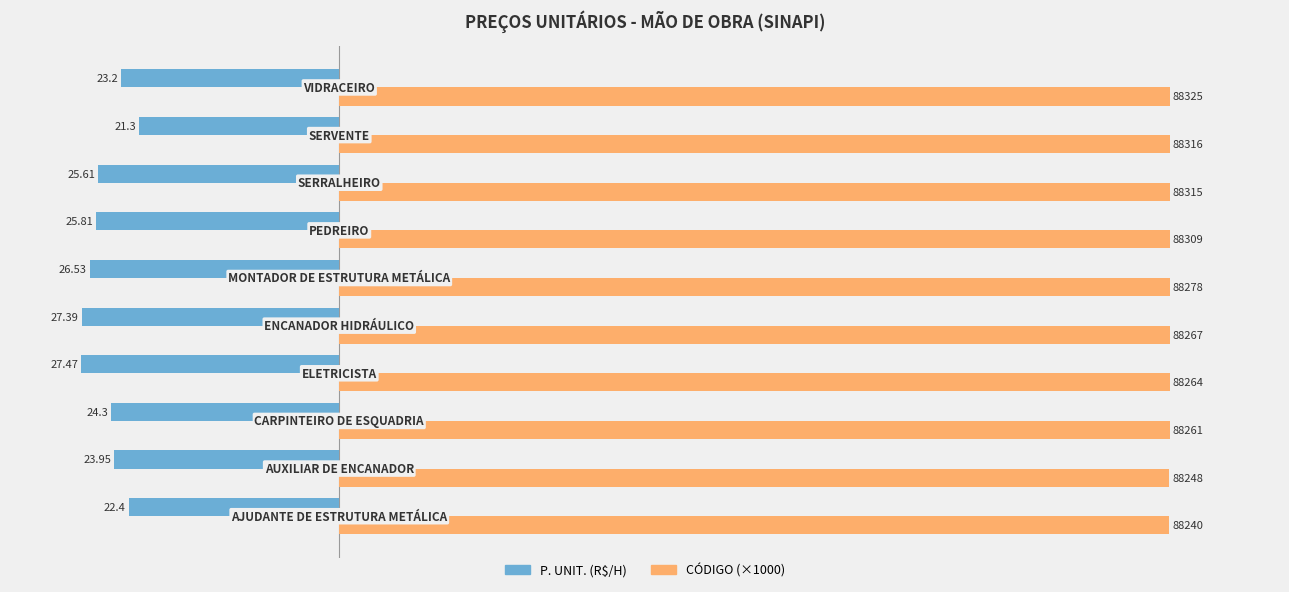

What is the value of the P. UNIT. (R$/H) bar at the 1st from the left?

-22.4